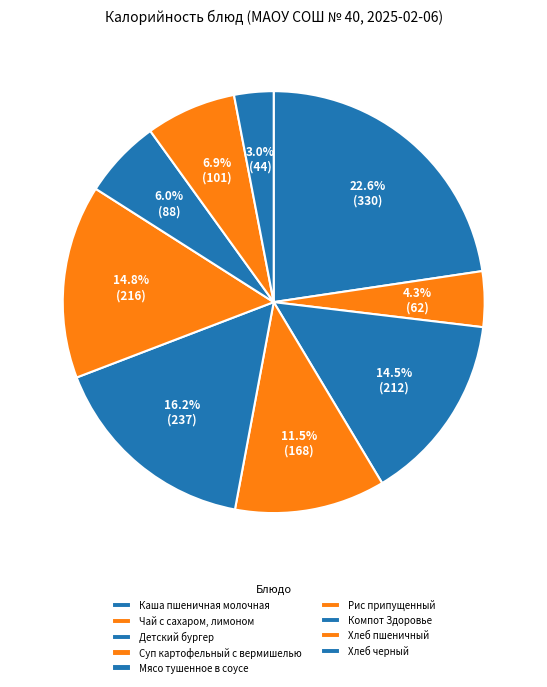

Is there any slice that represents more than half of the pie?

No